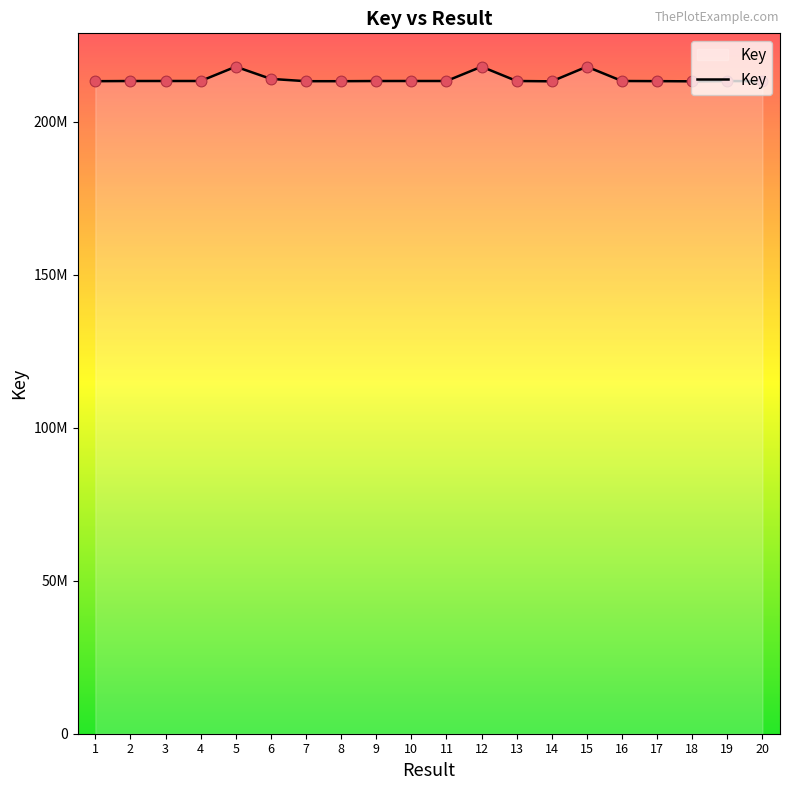

What is the change in value from 6 to 17?

-732581